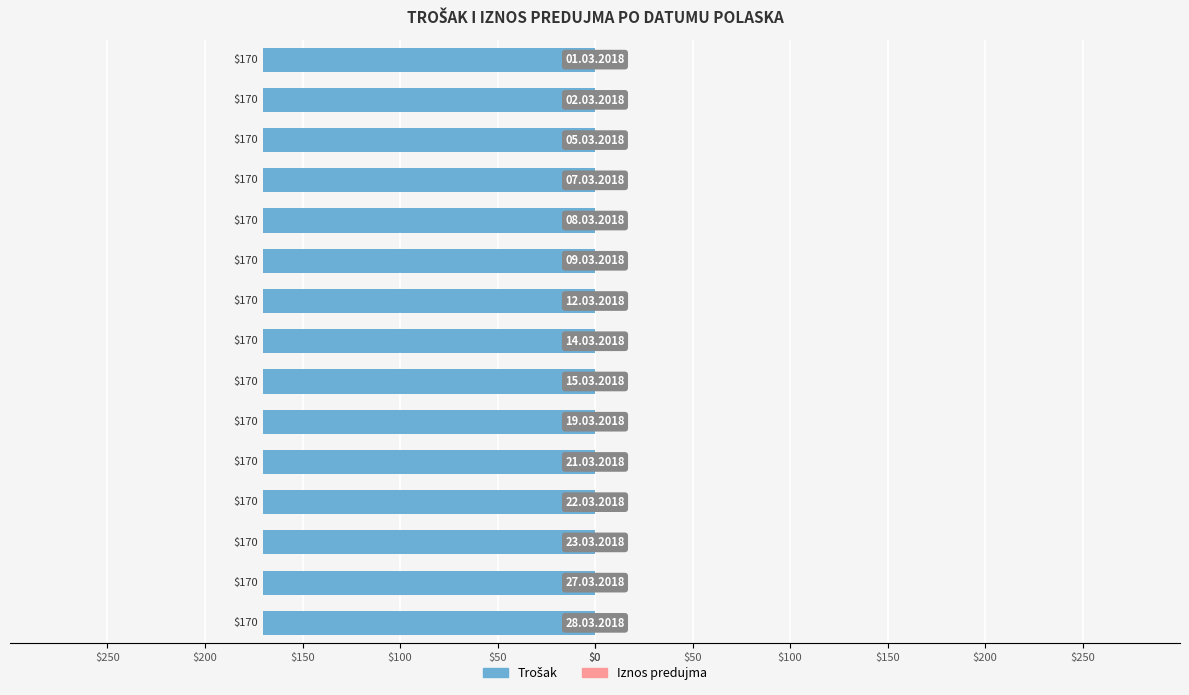

What is the label of the 12th bar from the left?

22.03.2018